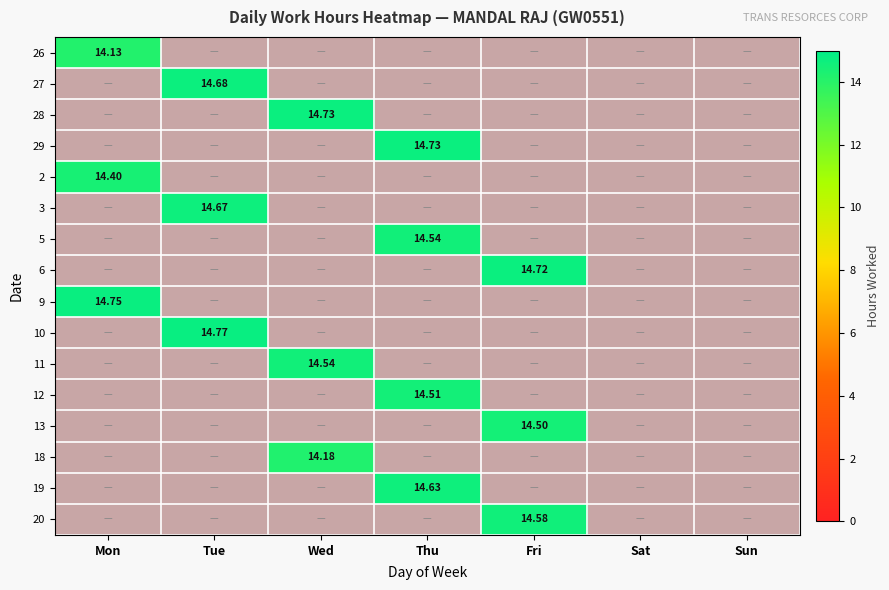

Is the value of 27 at Wed greater than the value of 2 at Wed?

No